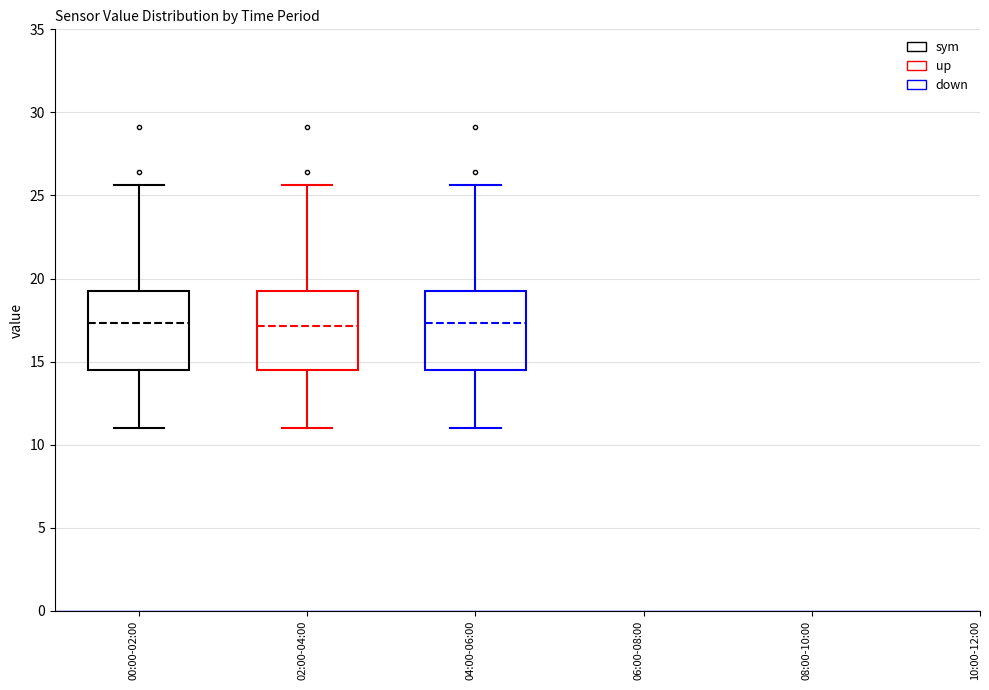

Reading left to right, transcribe this box plot: for each box, give where its median line is, the range the box spans, and where its two whiskers end, as read against the y-axis. The values are not printed on the chart, so give them approximately, as read against the axis.

00:00-02:00: median 17.5, box 14.5 to 19.0, whiskers 11.0 to 25.5
02:00-04:00: median 17.0, box 14.5 to 19.0, whiskers 11.0 to 25.5
04:00-06:00: median 17.5, box 14.5 to 19.0, whiskers 11.0 to 25.5